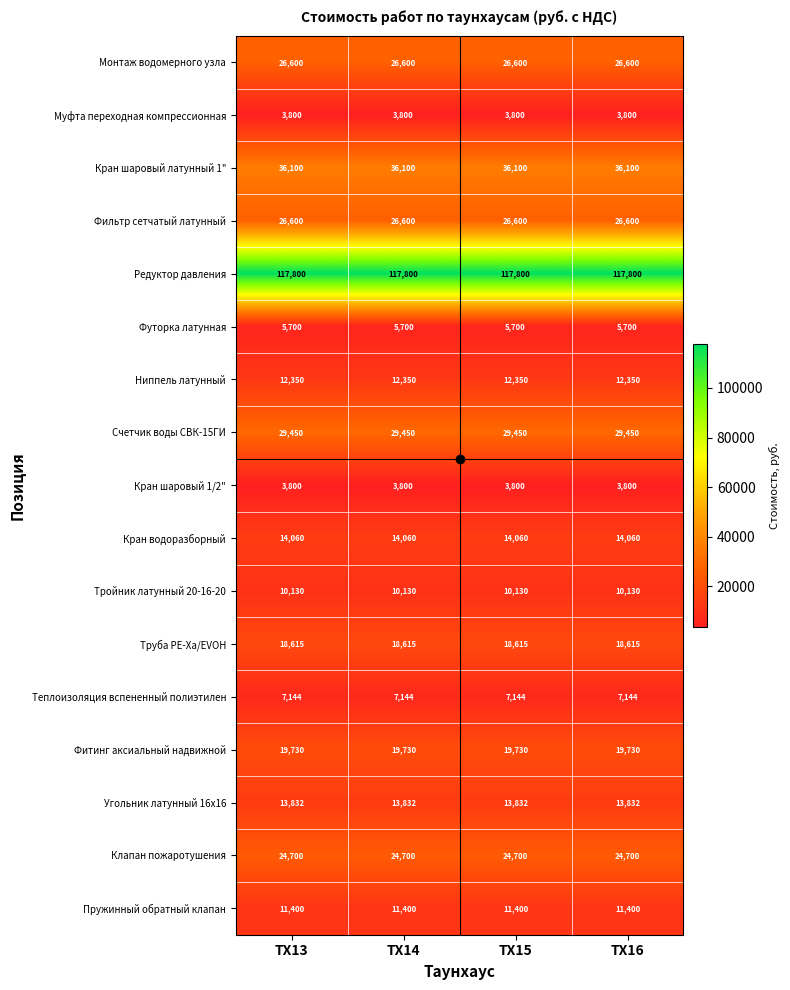

What is the total value across all series at ТХ16?

381811